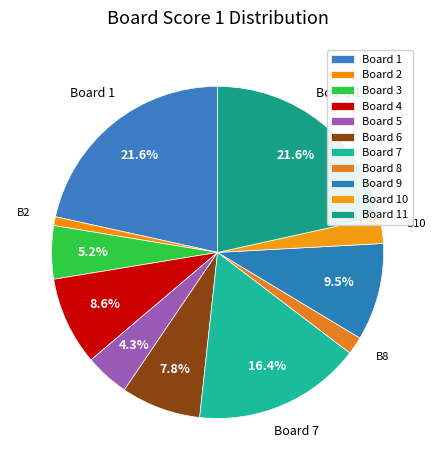

Combined, do Board 2 and Board 8 account for over 50%?

No